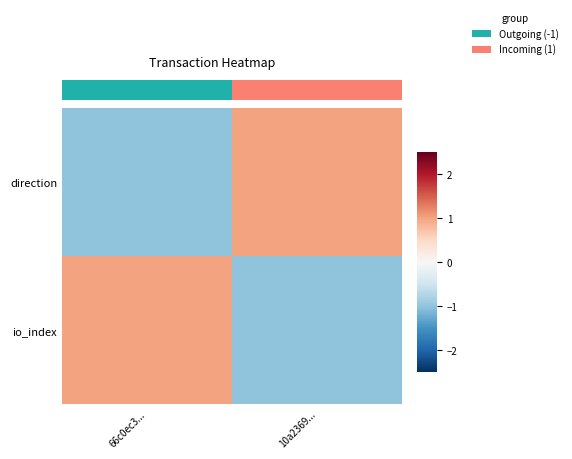

What is the difference between the highest and lowest values at 10a2369...?

2